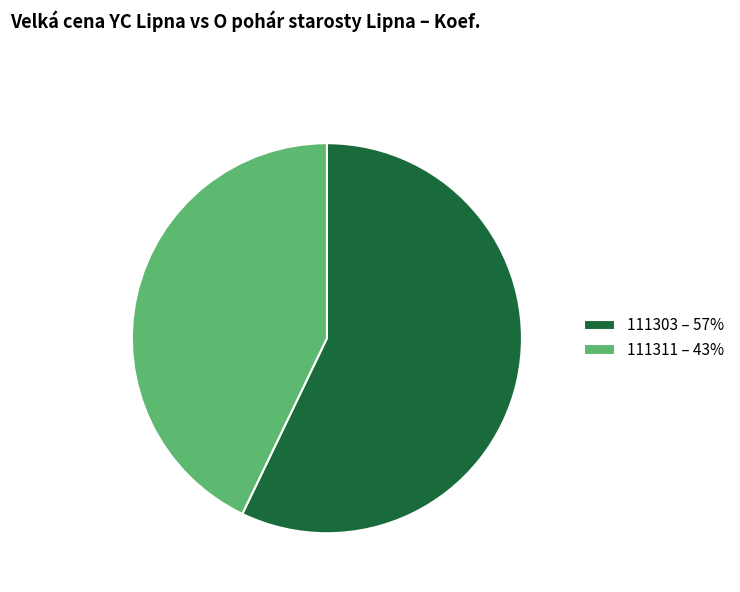

Between 111303 and 111311, which is larger?

111303